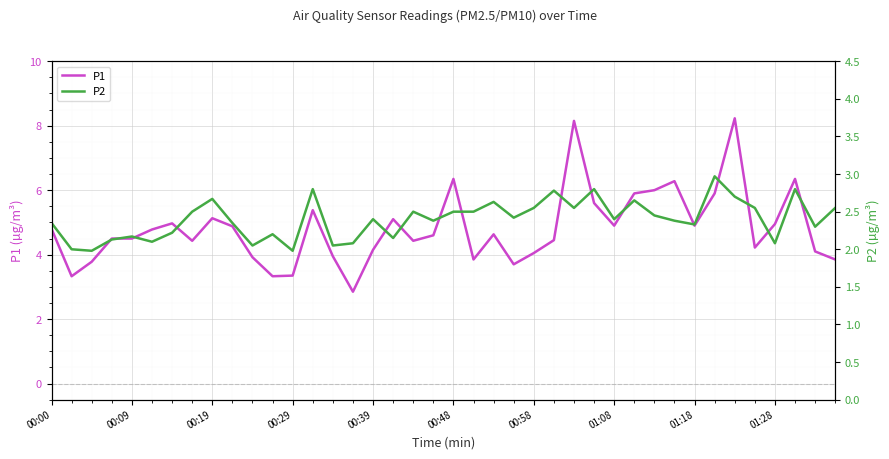

Reading right to left, what are all the values shown in this chart?

P1: 3.9	4.1	6.3	5.0	4.2	8.2	5.9	4.9	6.3	6.0	5.9	4.9	5.6	8.2	4.5	4.0	3.7	4.6	3.9	6.3	4.6	4.4	5.1	4.2	2.9	4.0	5.4	3.4	3.3	3.9	4.9	5.1	4.4	5.0	4.8	4.5	4.5	3.8	3.3	4.8
P2: 2.5	2.3	2.8	2.1	2.5	2.7	3.0	2.3	2.4	2.5	2.6	2.4	2.8	2.5	2.8	2.5	2.4	2.6	2.5	2.5	2.4	2.5	2.1	2.4	2.1	2.0	2.8	2.0	2.2	2.0	2.4	2.7	2.5	2.2	2.1	2.2	2.1	2.0	2.0	2.4